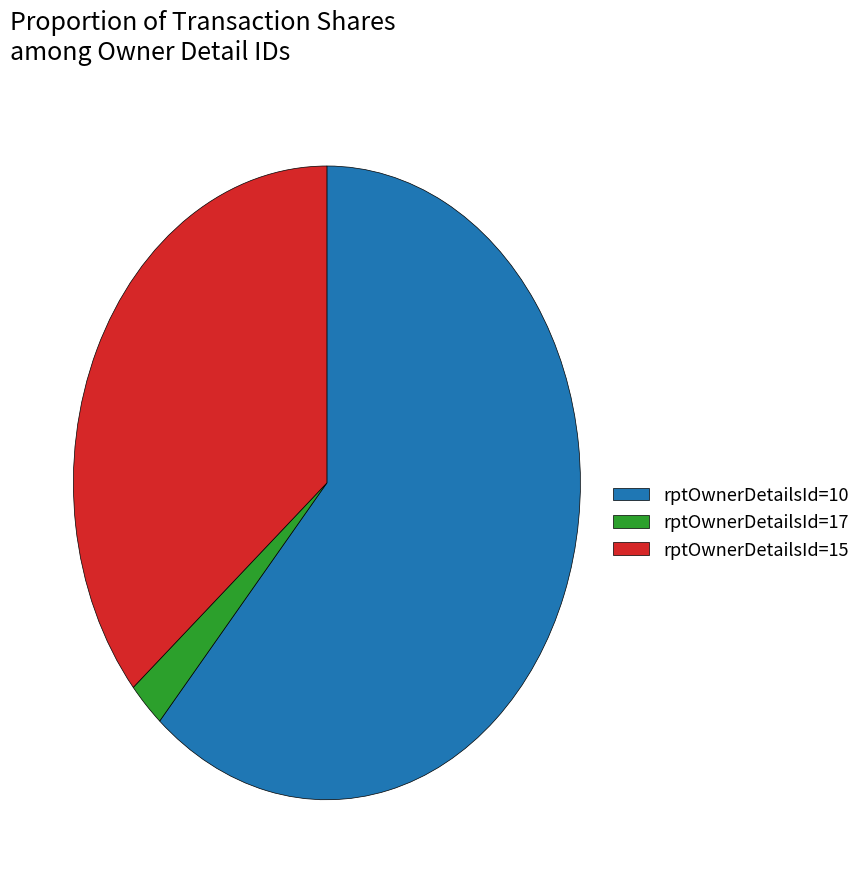

Is there any slice that represents more than half of the pie?

Yes